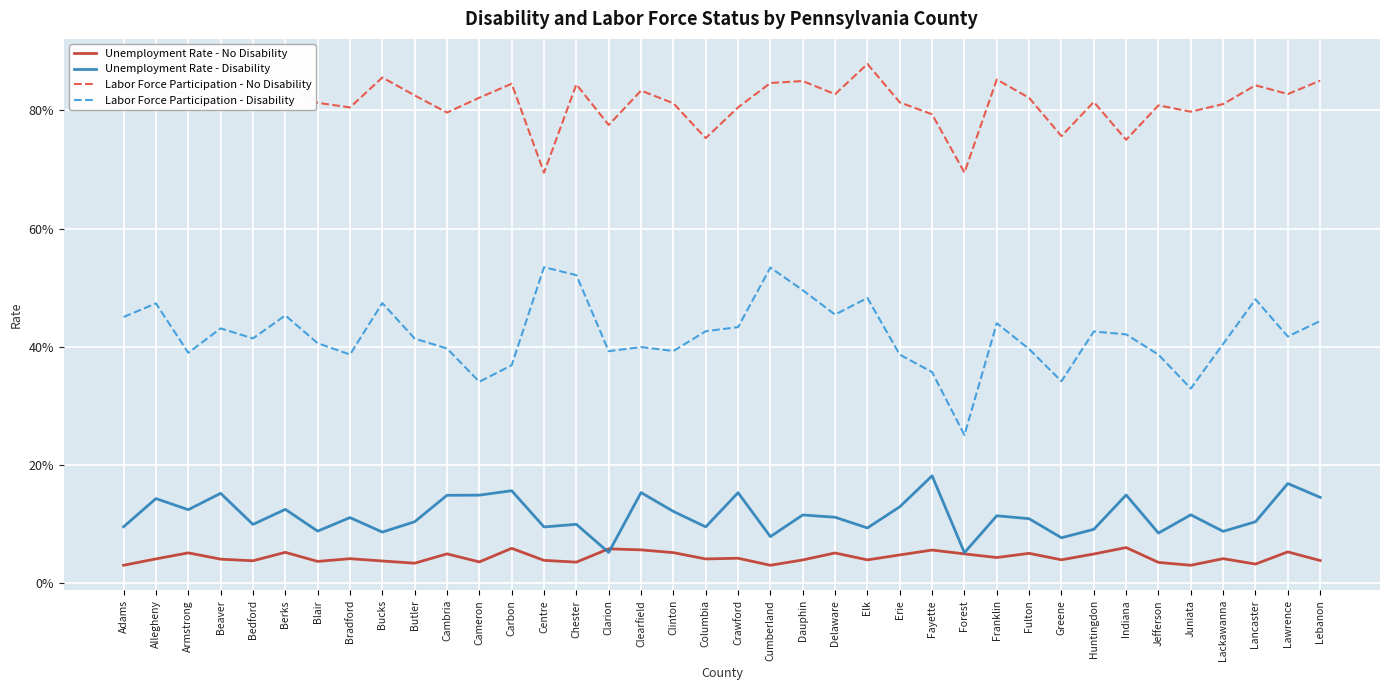

The Labor Force Participation - Disability series shows 0.5 at Delaware. True or false?

True